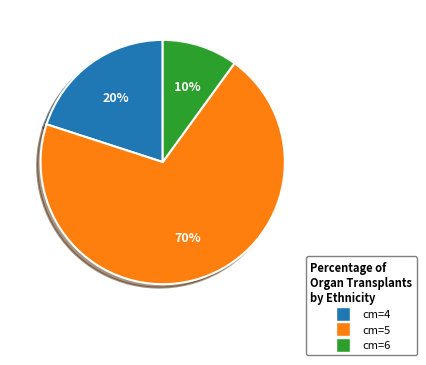

True or false: cm=6 accounts for 3% of the total.

False